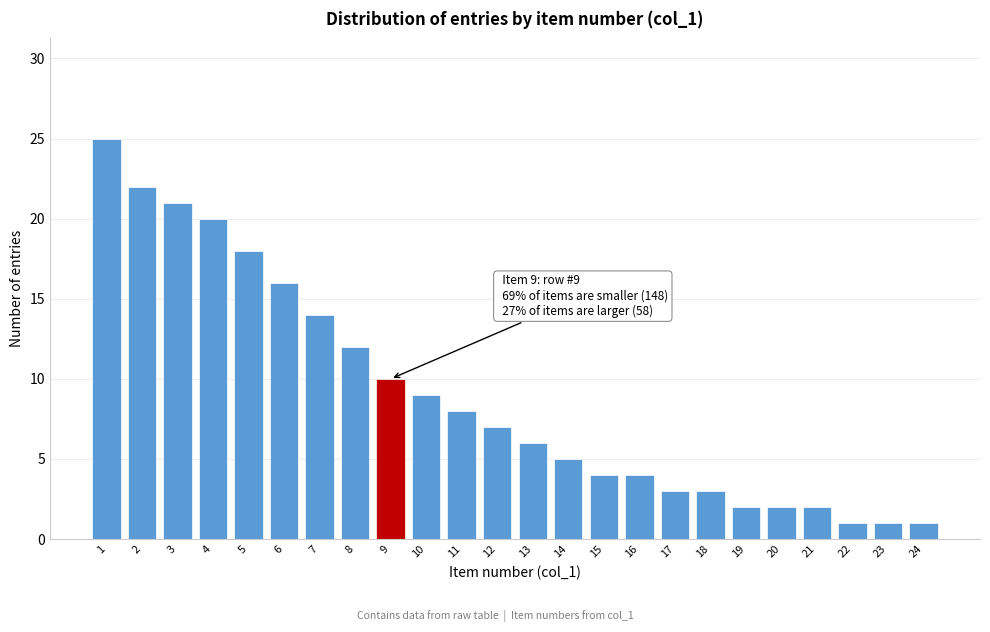

Reading right to left, transcribe all the data shown in this chart.

24=1	23=1	22=1	21=2	20=2	19=2	18=3	17=3	16=4	15=4	14=5	13=6	12=7	11=8	10=9	9=10	8=12	7=14	6=16	5=18	4=20	3=21	2=22	1=25